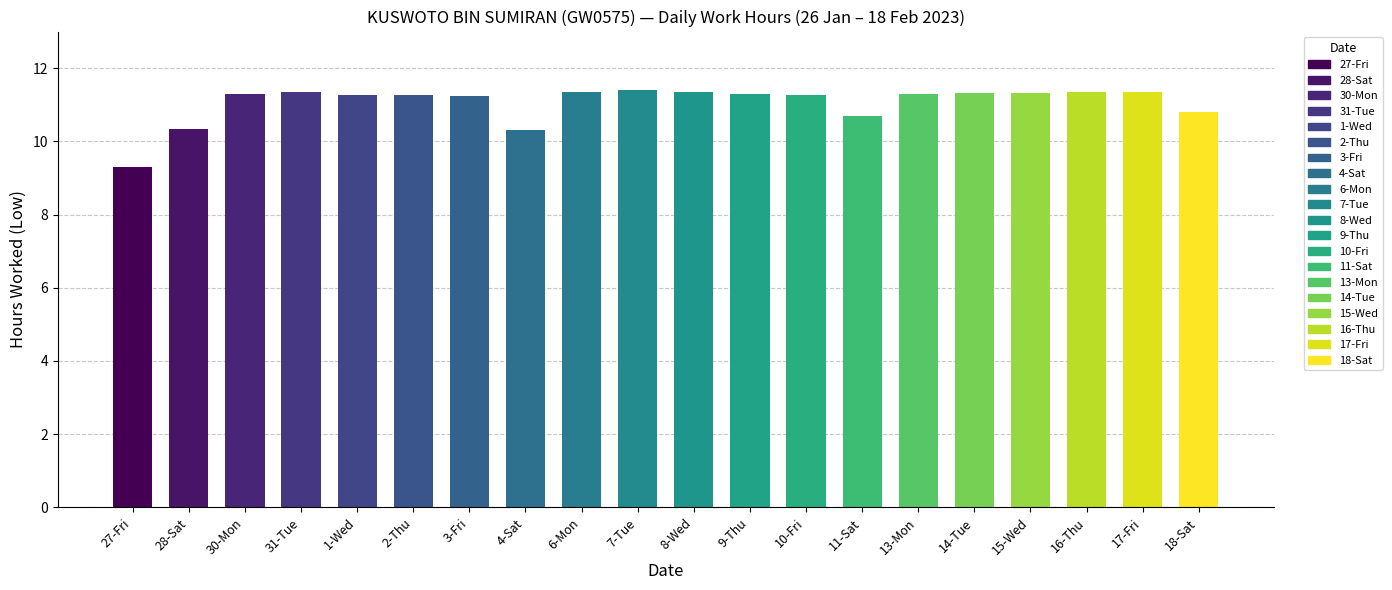

What is the difference between the maximum and minimum values?

2.1